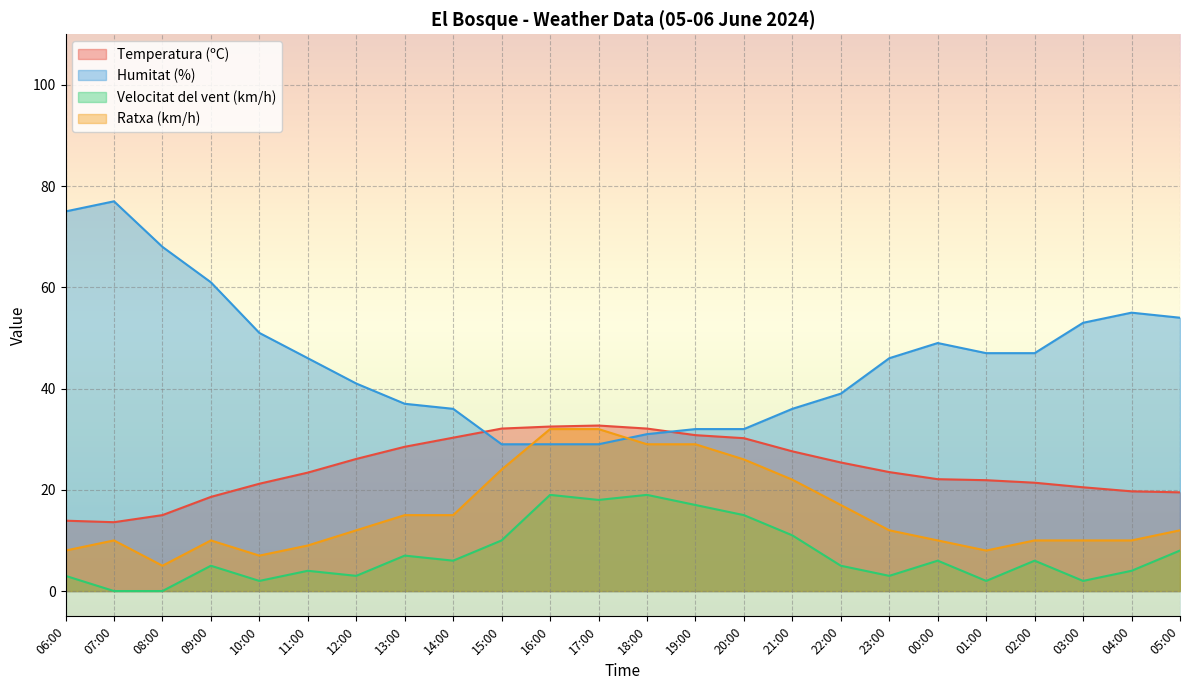

Between 07:00 and 22:00, which series saw the biggest shift?

Humitat (%)